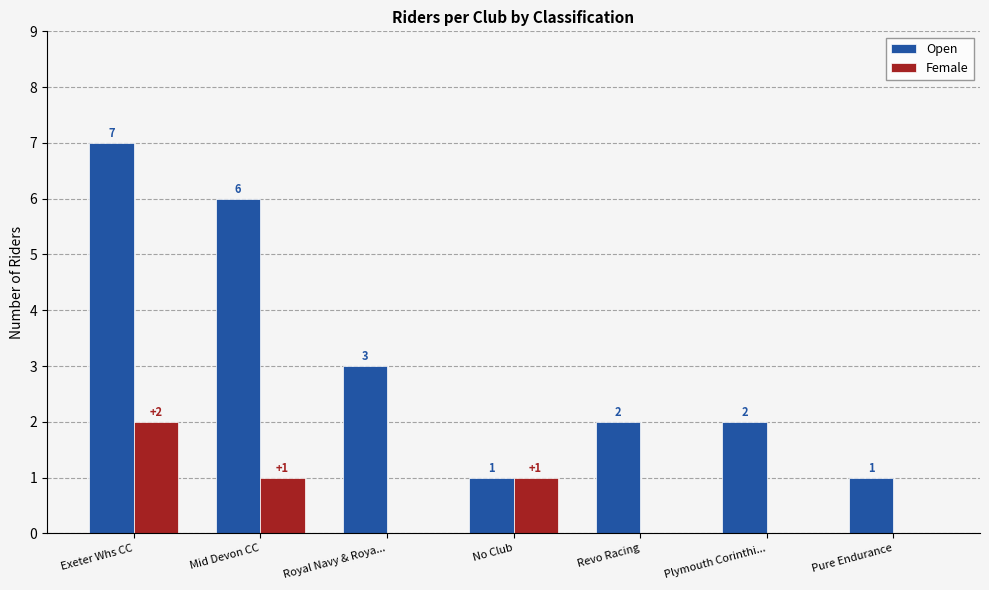

The value of Female at Revo Racing is -1. True or false?

False